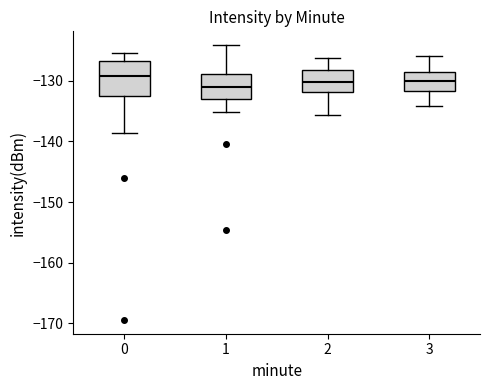

Comparing the boxes themselves (not the whiskers), which one is the tallest?

0